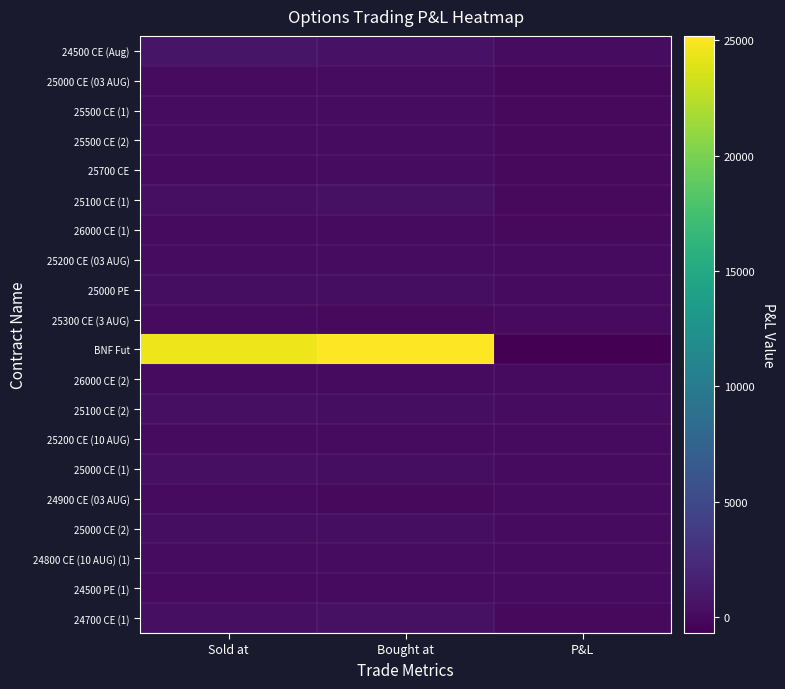

Count the number of categories in the chart.

3